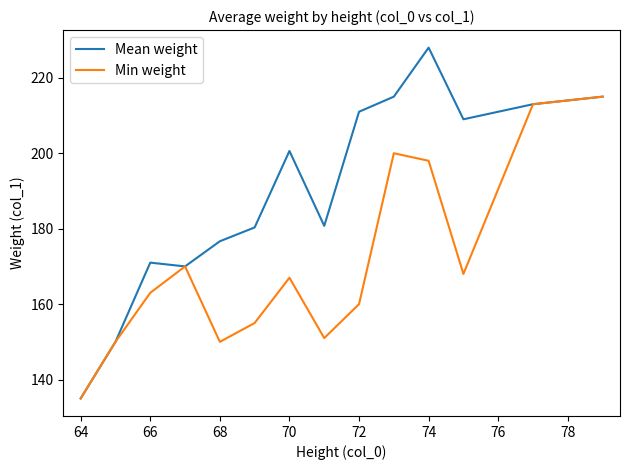

Which series has the largest range (max minus min)?

Mean weight